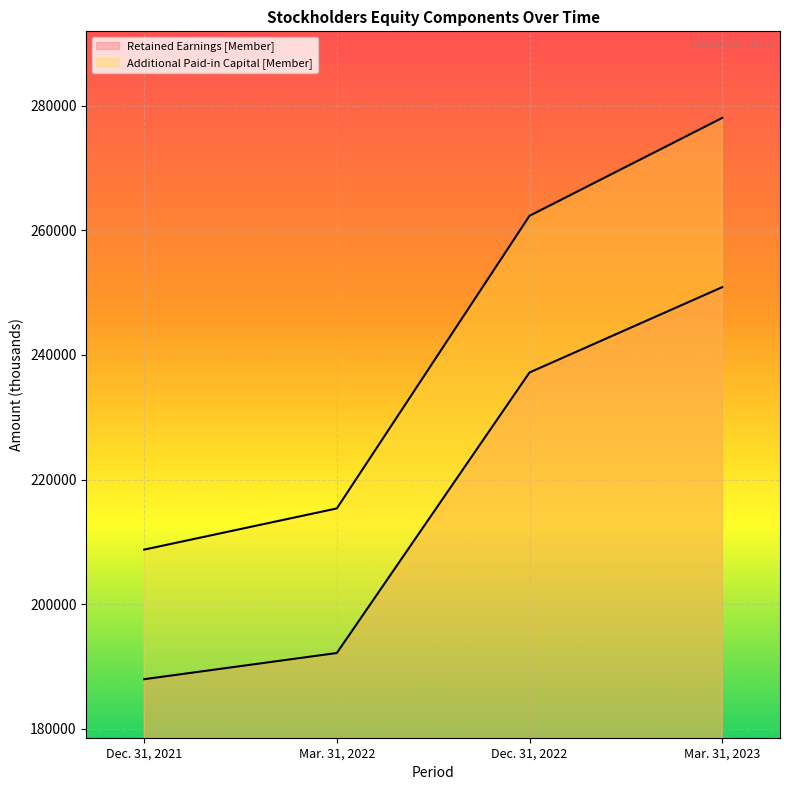

Which category has the lowest value in the Additional Paid-in Capital [Member] series?

Dec. 31, 2021